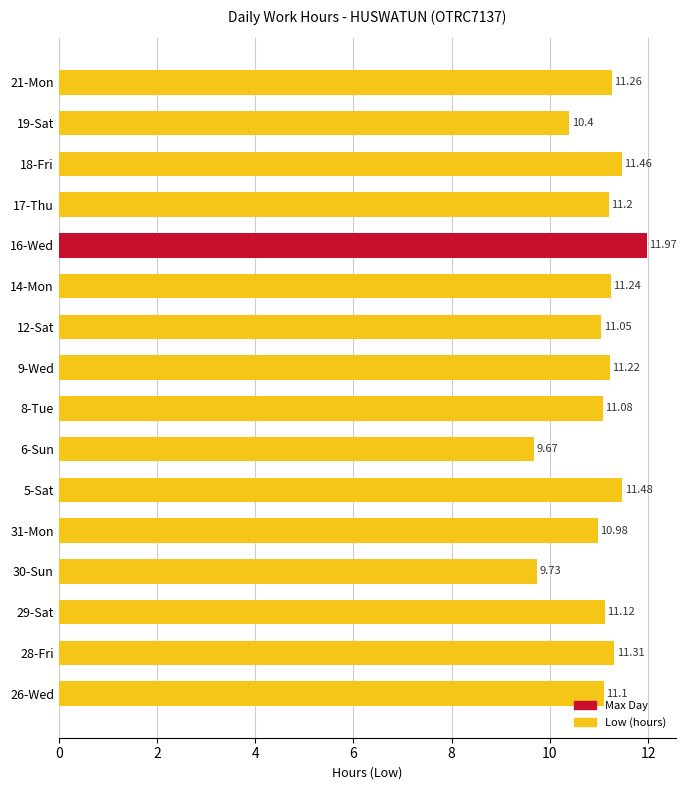

What is the difference between the maximum and minimum values?

2.3